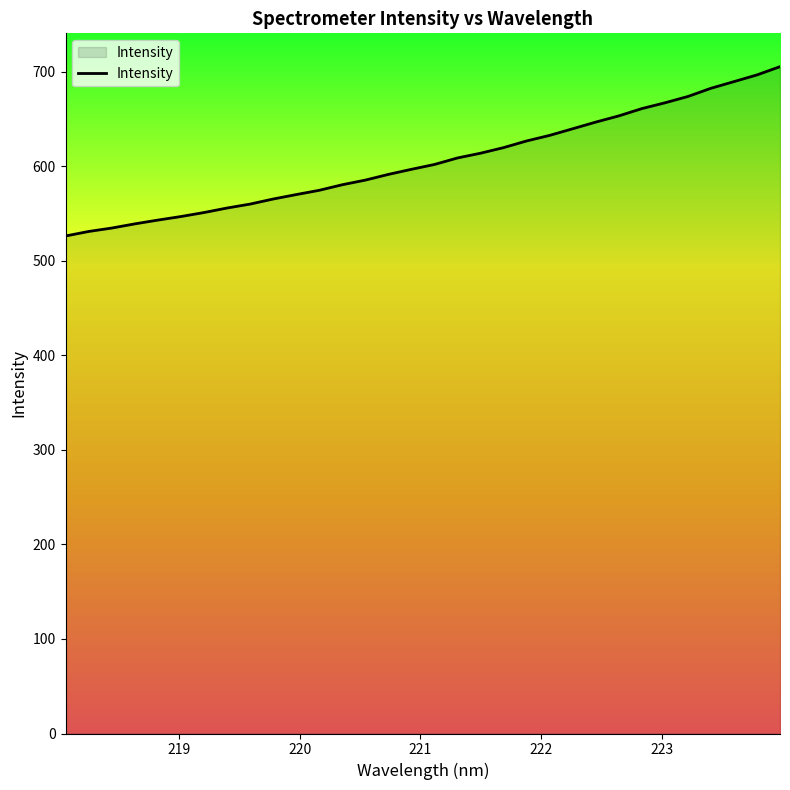

What is the maximum value shown in the chart?

705.4